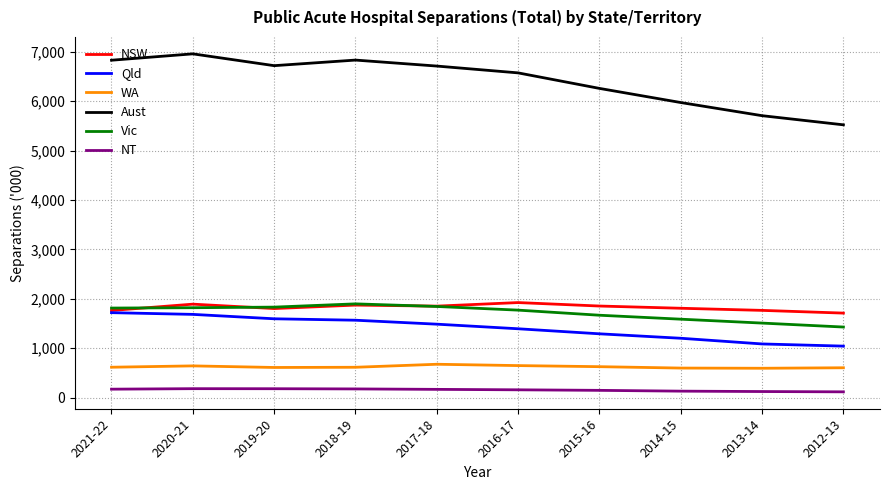

In NSW, how many points are higher than both neighbors (excluding endpoints)?

3